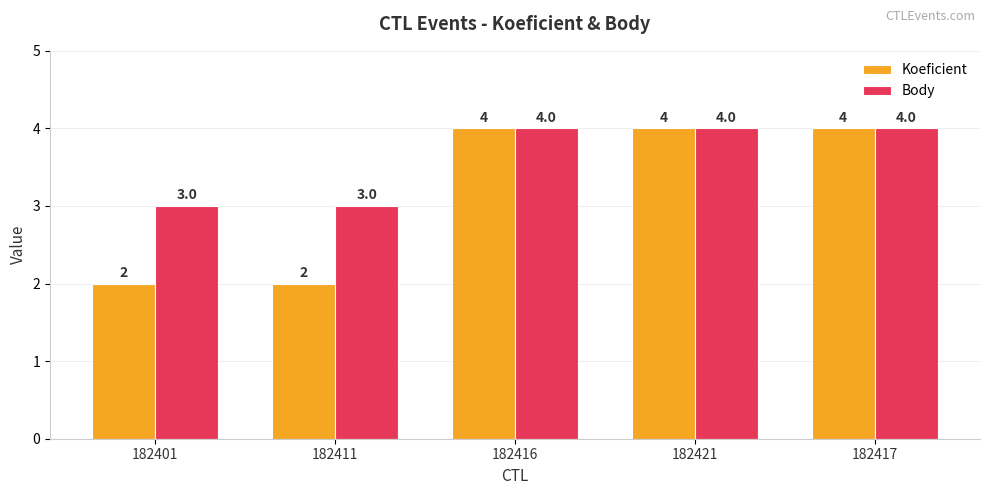

What value does the Koeficient series have at 182417?

4